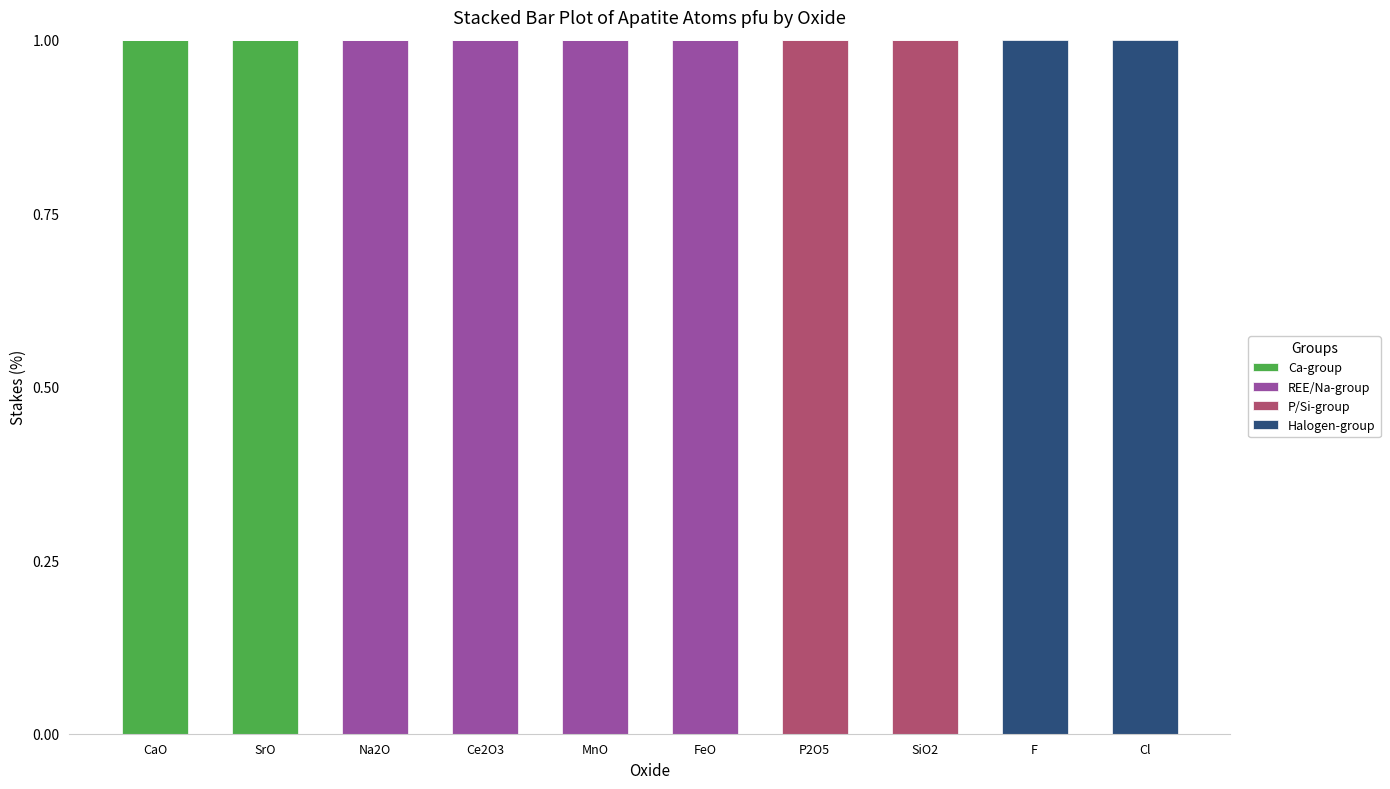

True or false: Ca-group has a value of 2 at SrO.

False